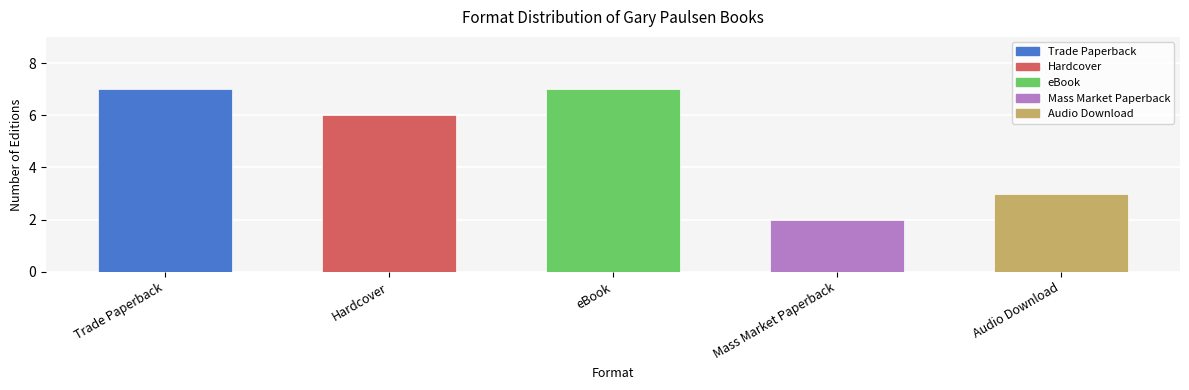

The chart shows a value of 9 at eBook. True or false?

False